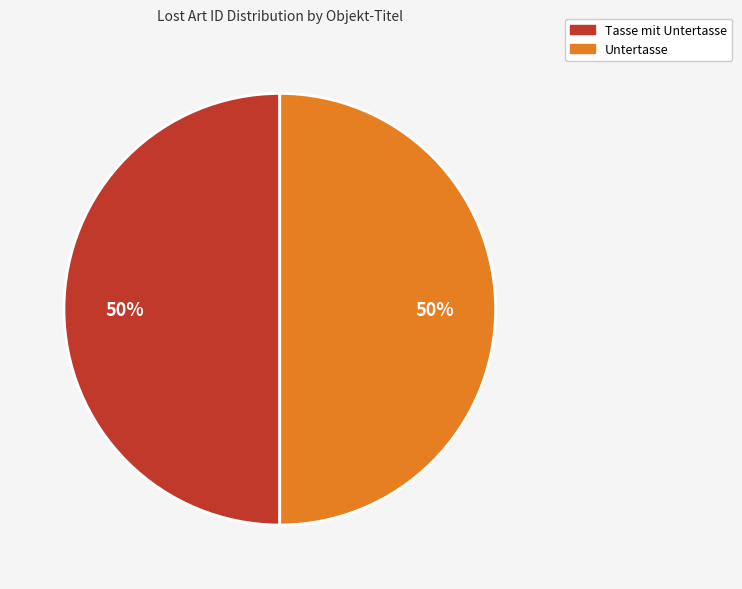

Approximately how many times larger is the value at Tasse mit Untertasse compared to Untertasse?

1.0